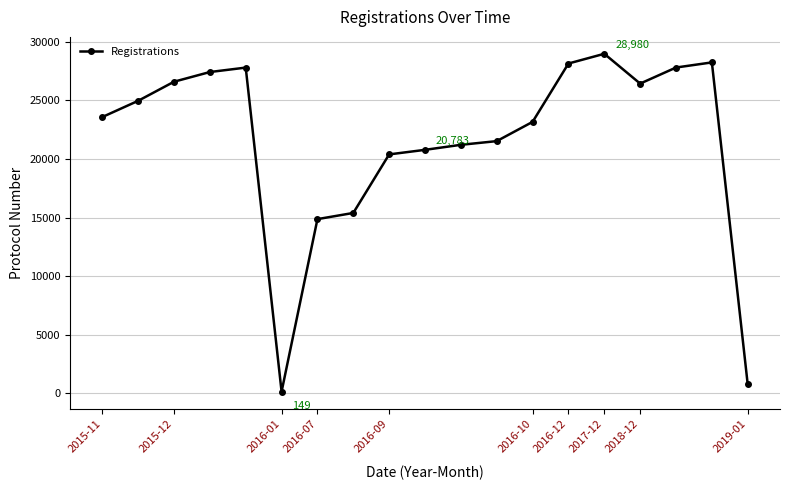

What is the greatest value displayed?

28980